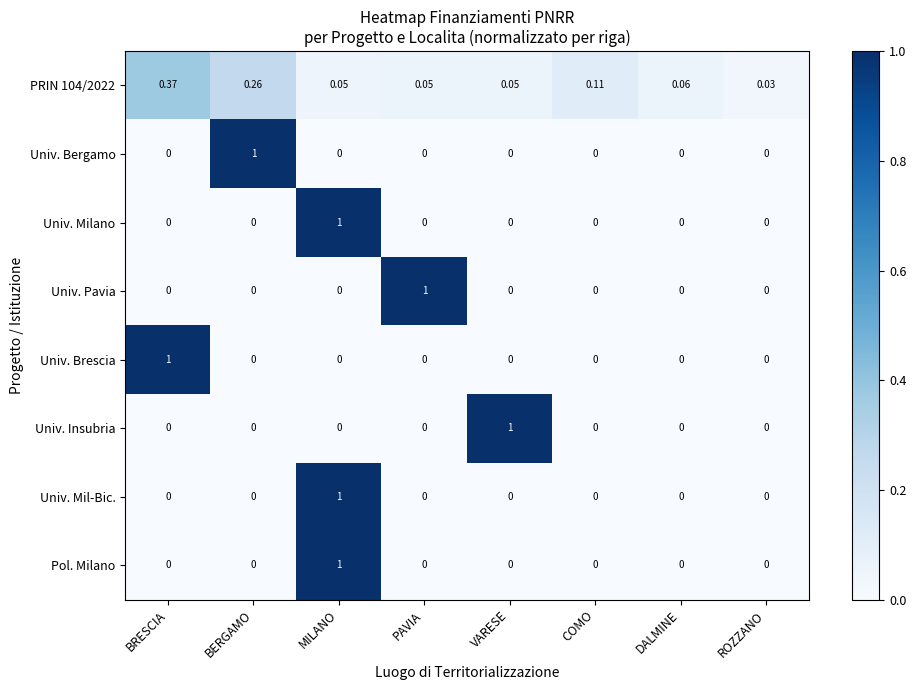

Is the value of PRIN 104/2022 at MILANO greater than the value of Univ. Mil-Bic. at COMO?

Yes